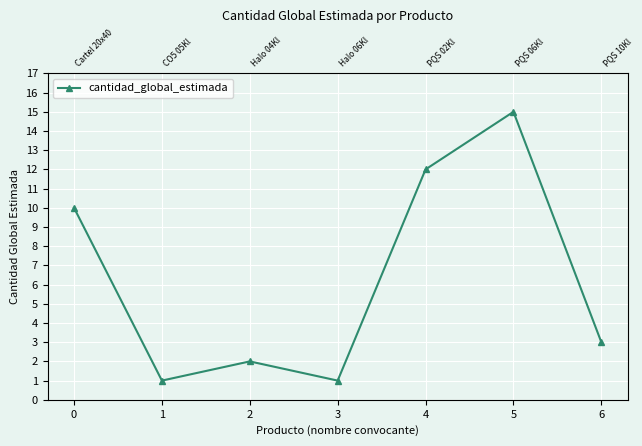

List the labels in order of value, smallest first.

1, 3, 2, 6, 0, 4, 5